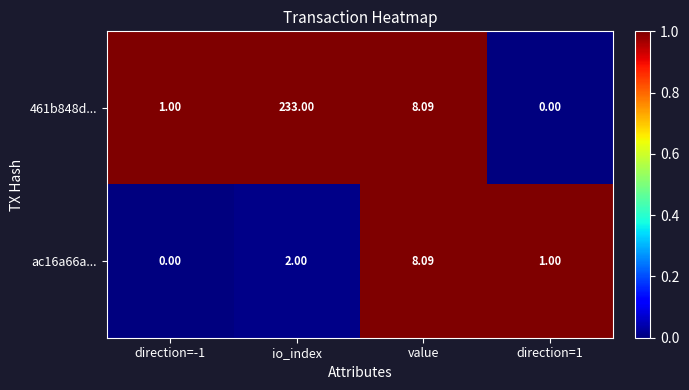

At which category is the sum across all series the highest?

io_index